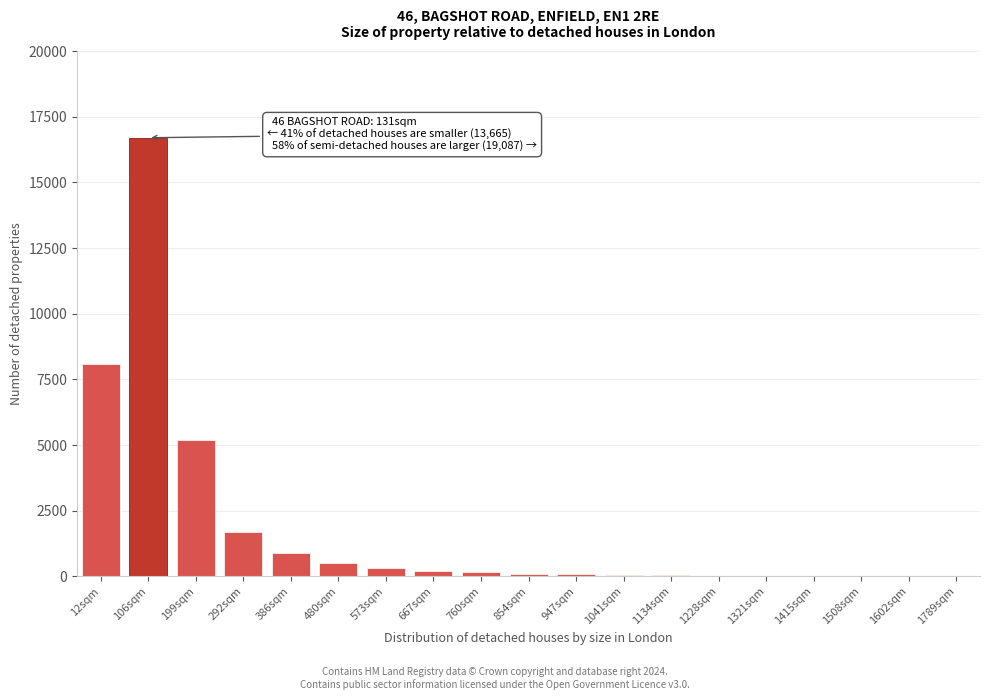

The chart shows a value of 80 at 947sqm. True or false?

True